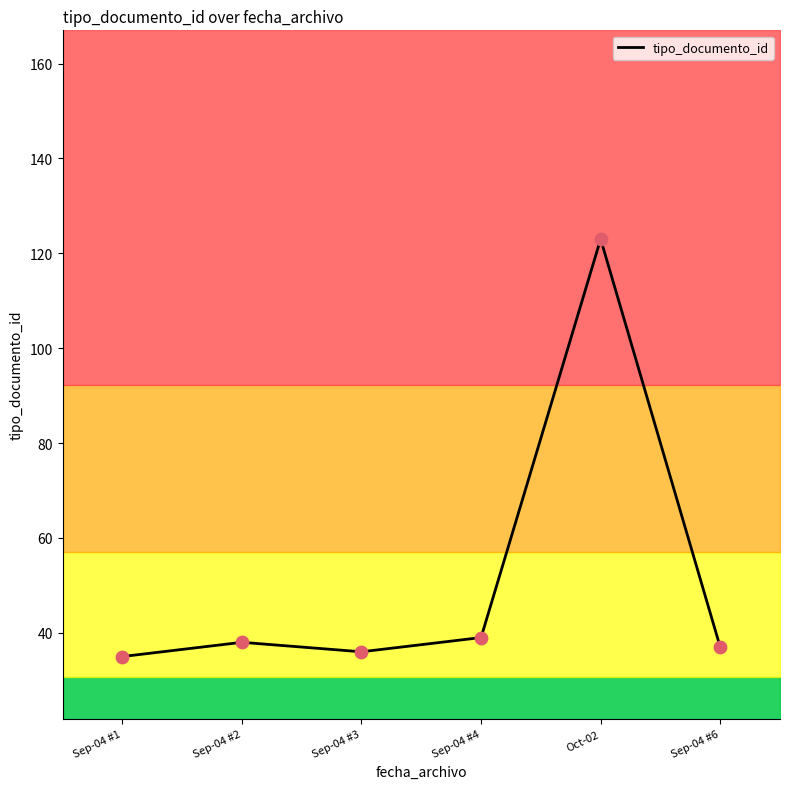

What is the change in value from Sep-04 #2 to Sep-04 #3?

-2